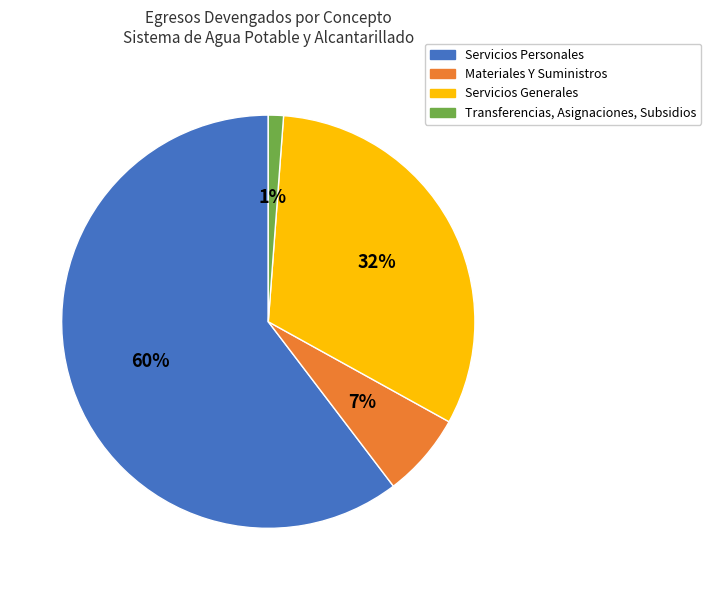

Rank the categories by value from highest to lowest.

Servicios Personales, Servicios Generales, Materiales Y Suministros, Transferencias, Asignaciones, Subsidios